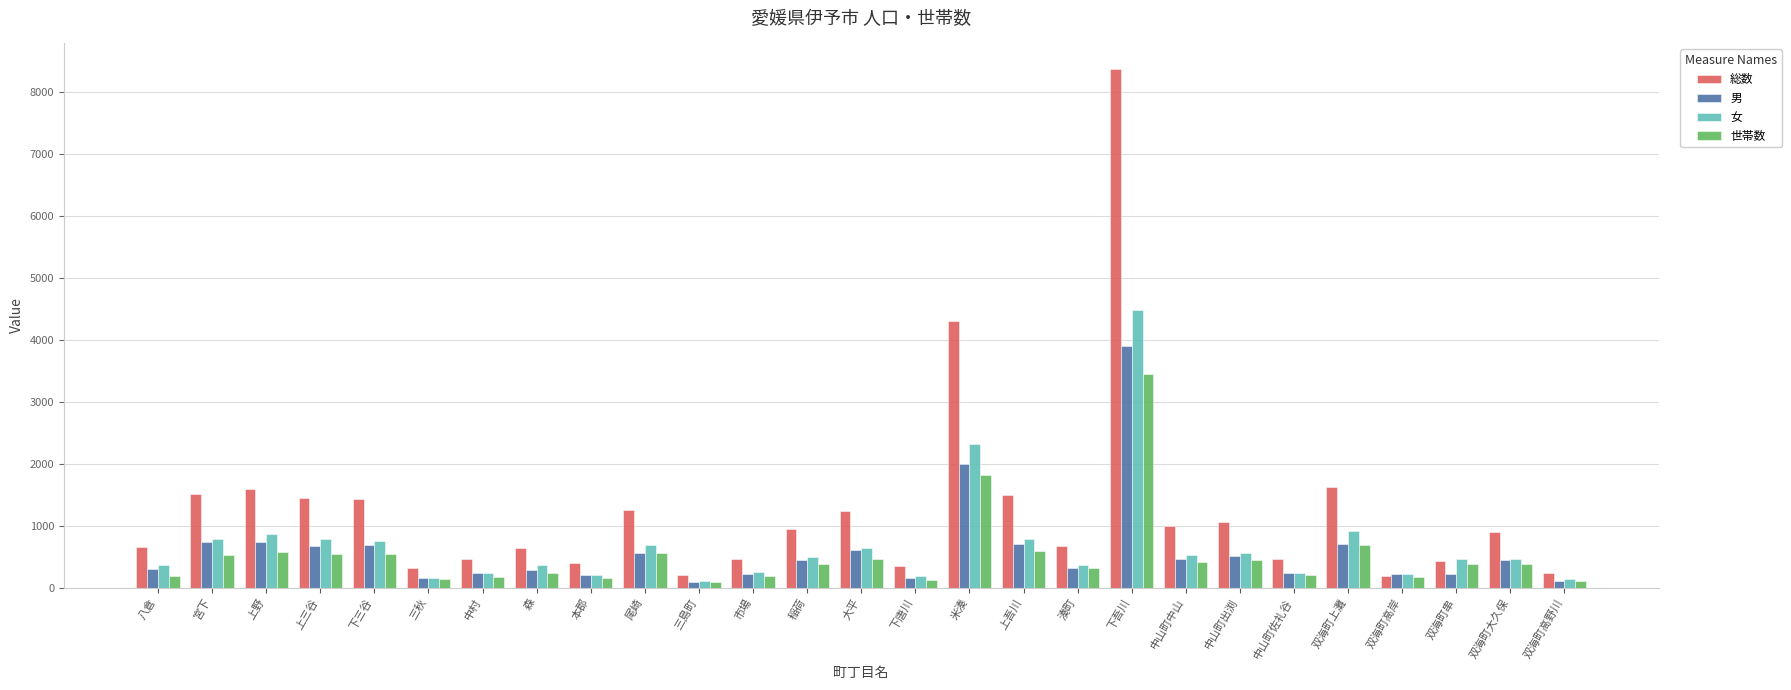

How many data points in 女 are less than 463?

12